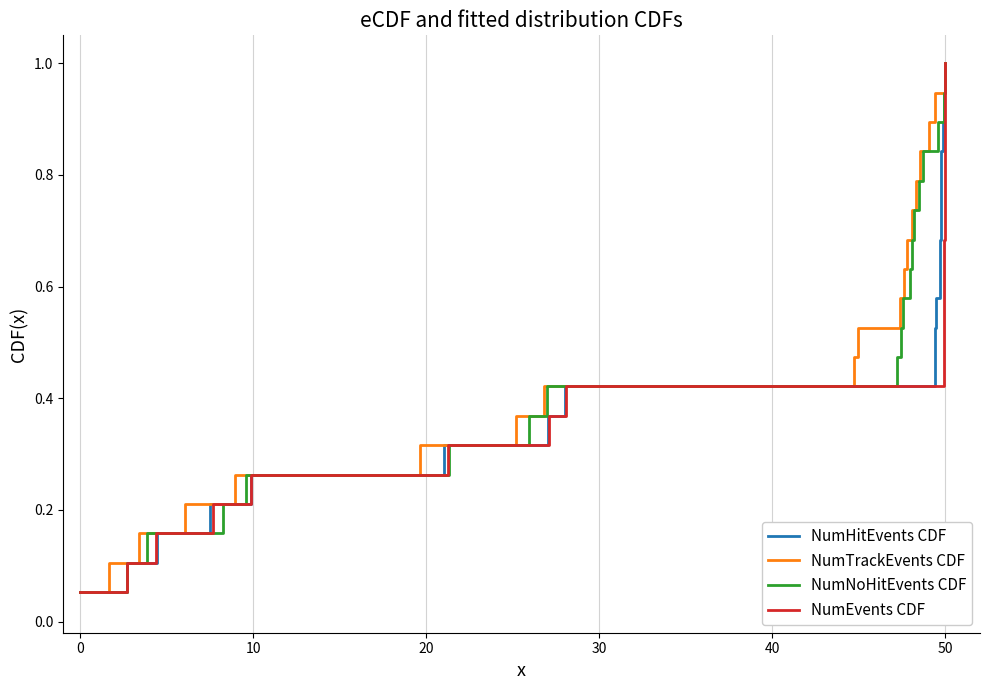

What is the difference between the maximum and minimum values in the NumHitEvents CDF series?

0.9